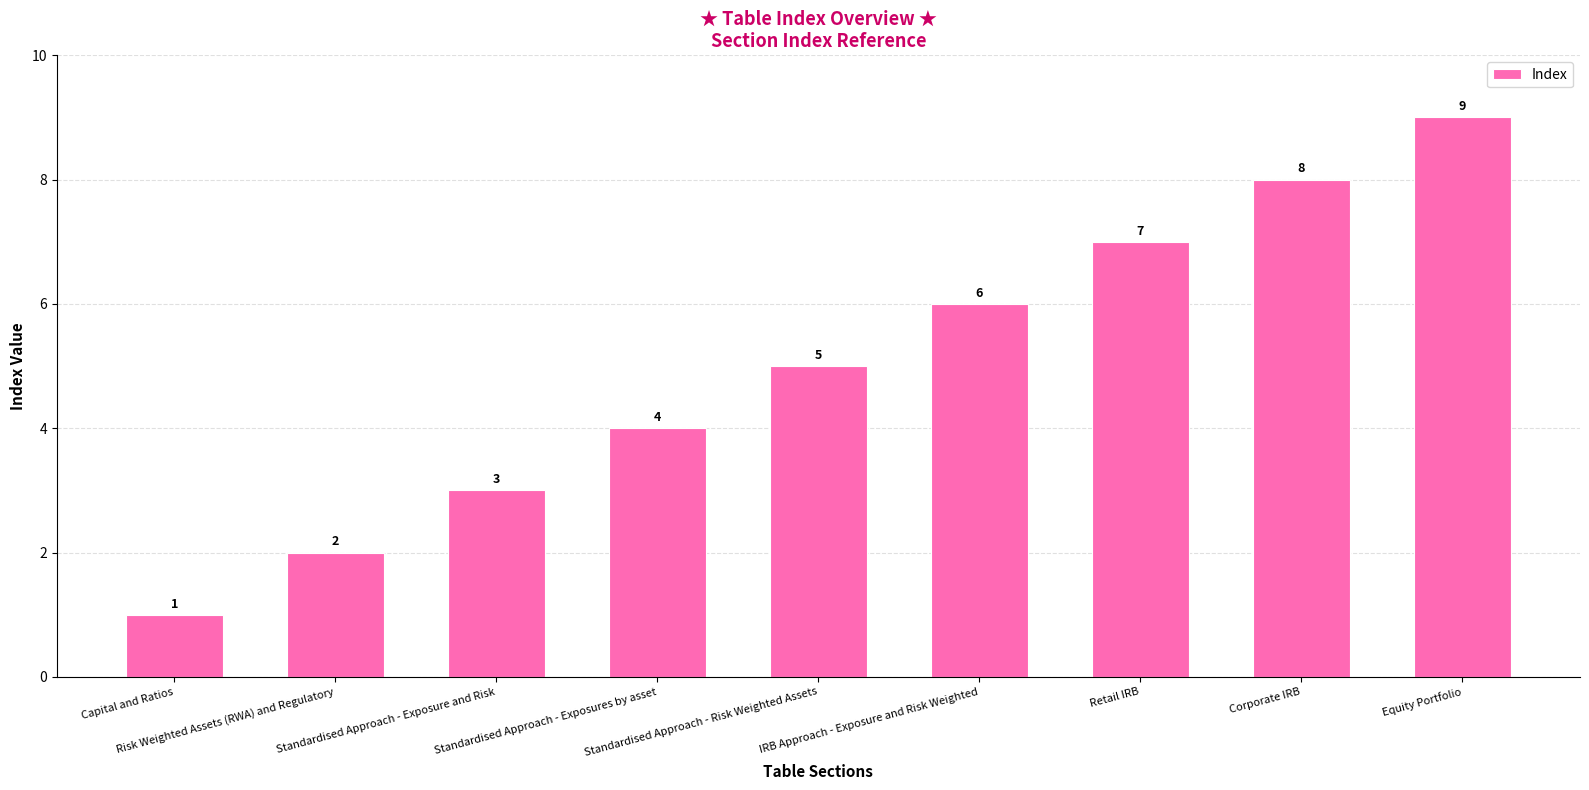

Between IRB Approach - Exposure and Risk Weighted and Retail IRB, which is larger?

Retail IRB